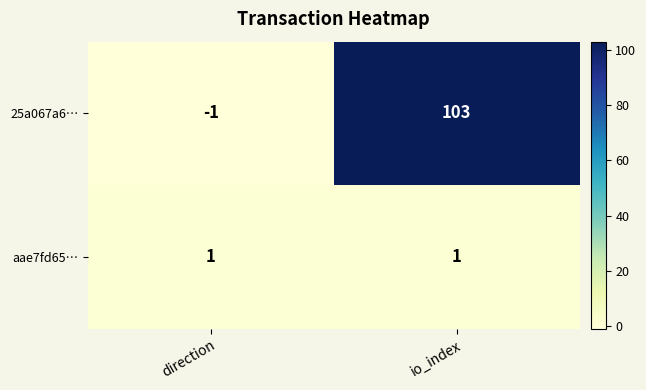

Which category has the lowest value across all series?

direction